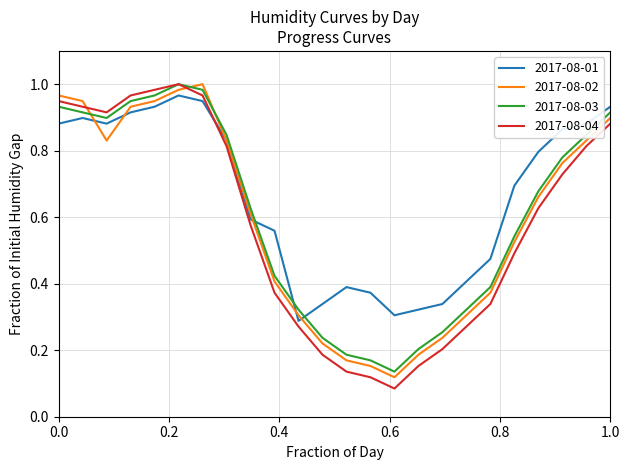

What are all the series names shown in the legend?

2017-08-01, 2017-08-02, 2017-08-03, 2017-08-04